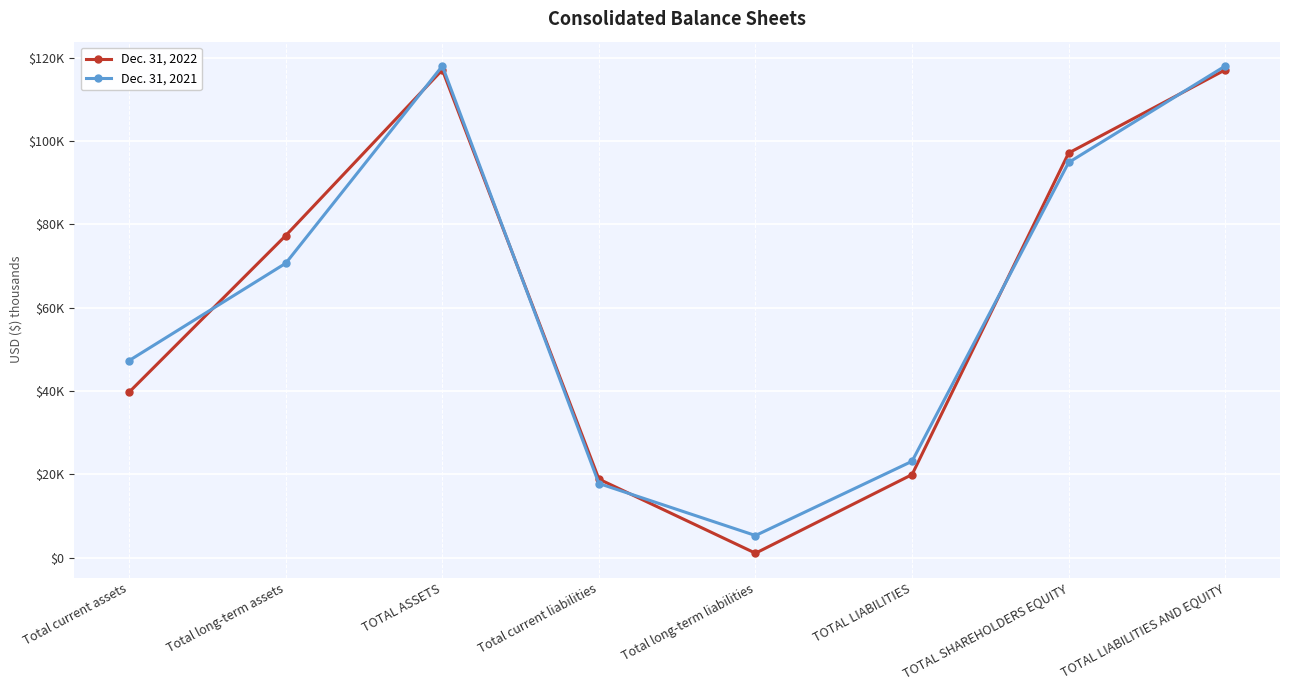

What is the difference between the highest and lowest values at TOTAL SHAREHOLDERS EQUITY?

2274